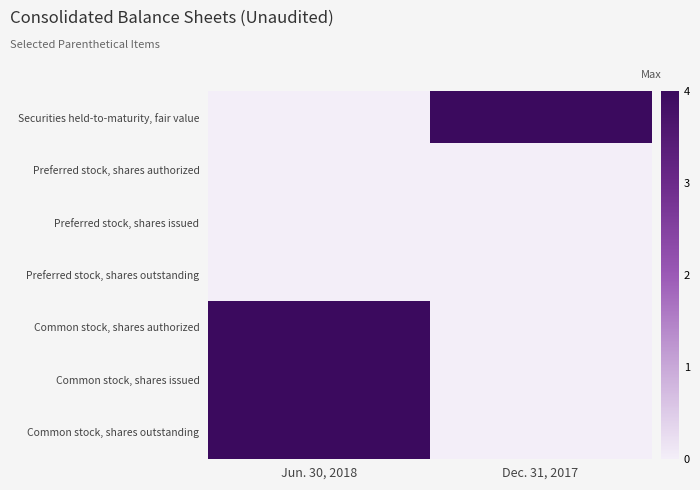

Reading left to right, transcribe all the data shown in this chart.

Securities held-to-maturity, fair value: Jun. 30, 2018=0	Dec. 31, 2017=4
Preferred stock, shares authorized: Jun. 30, 2018=0	Dec. 31, 2017=0
Preferred stock, shares issued: Jun. 30, 2018=0	Dec. 31, 2017=0
Preferred stock, shares outstanding: Jun. 30, 2018=0	Dec. 31, 2017=0
Common stock, shares authorized: Jun. 30, 2018=4	Dec. 31, 2017=0
Common stock, shares issued: Jun. 30, 2018=4	Dec. 31, 2017=0
Common stock, shares outstanding: Jun. 30, 2018=4	Dec. 31, 2017=0